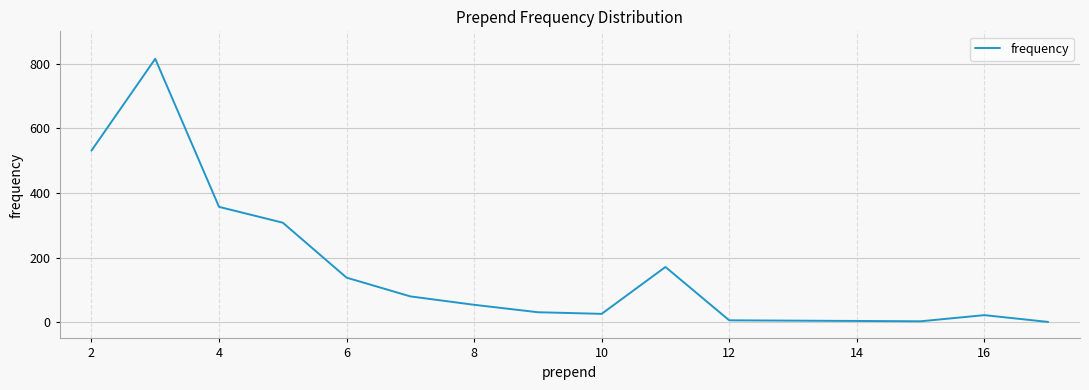

What is the difference between the maximum and minimum values?

814